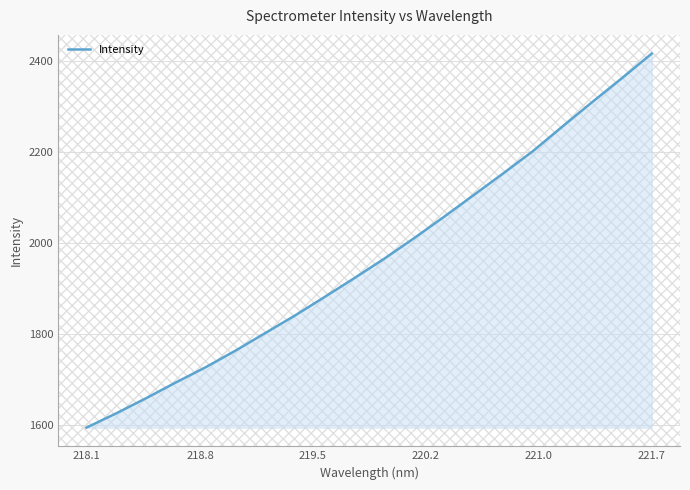

What is the difference between the maximum and minimum values?

822.8